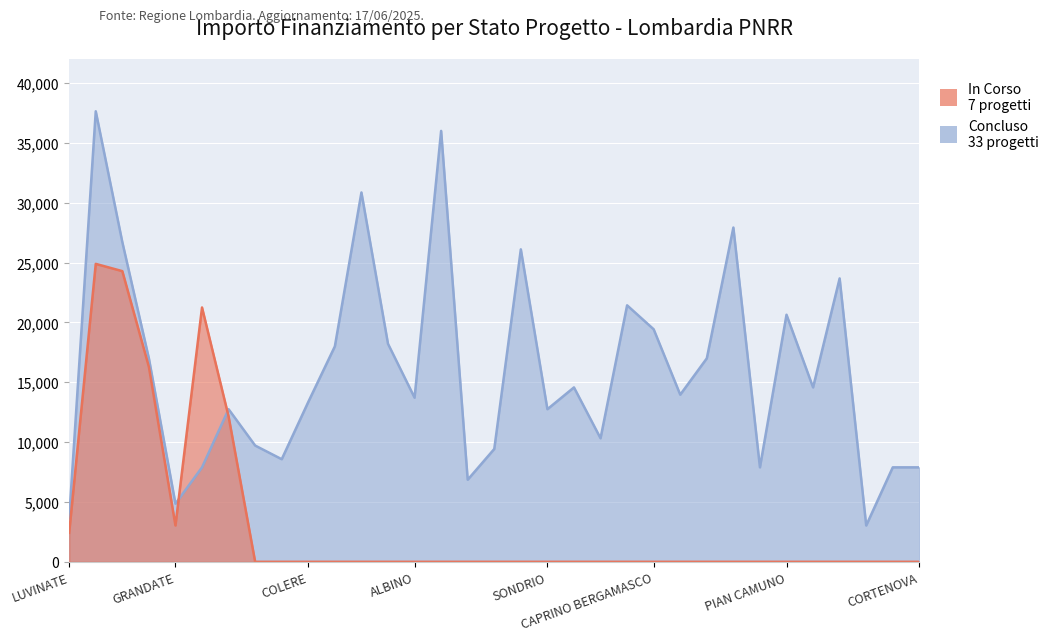

What is the change in value from LUVINATE to LANDRIANO?

+3214